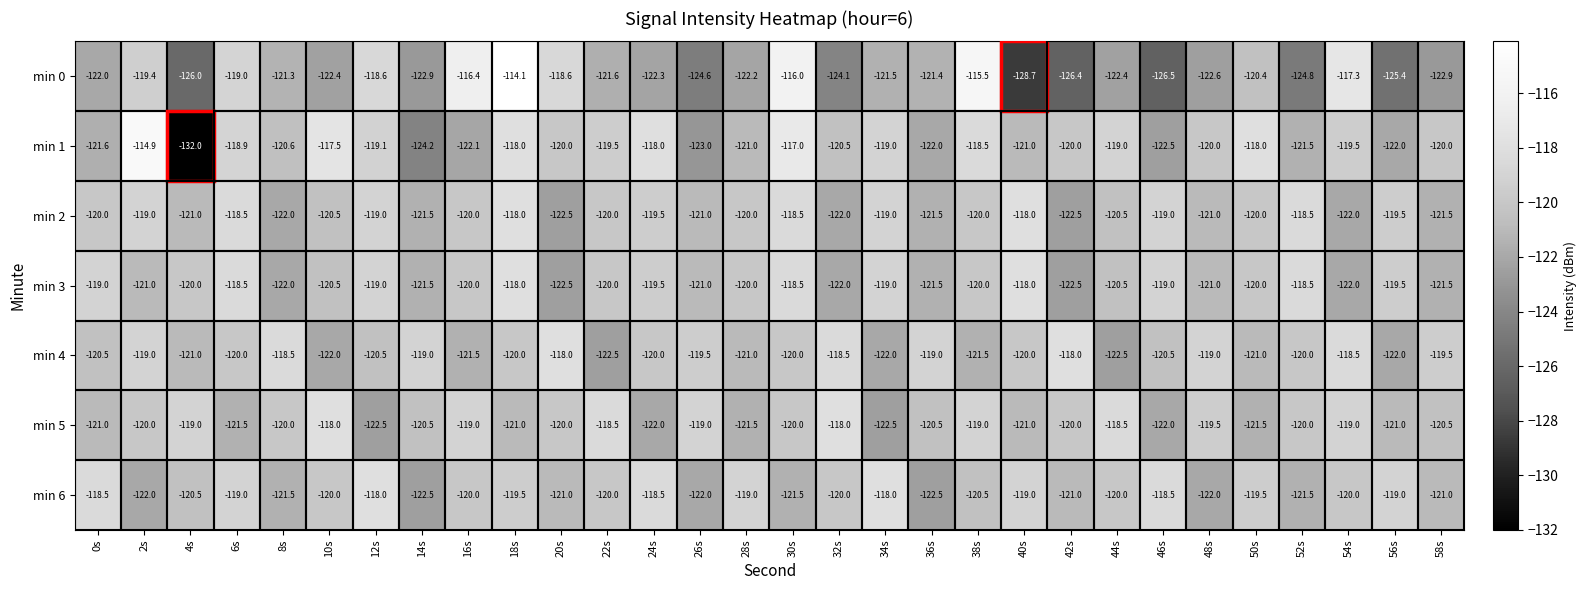

At which category is the sum across all series the highest?

18s